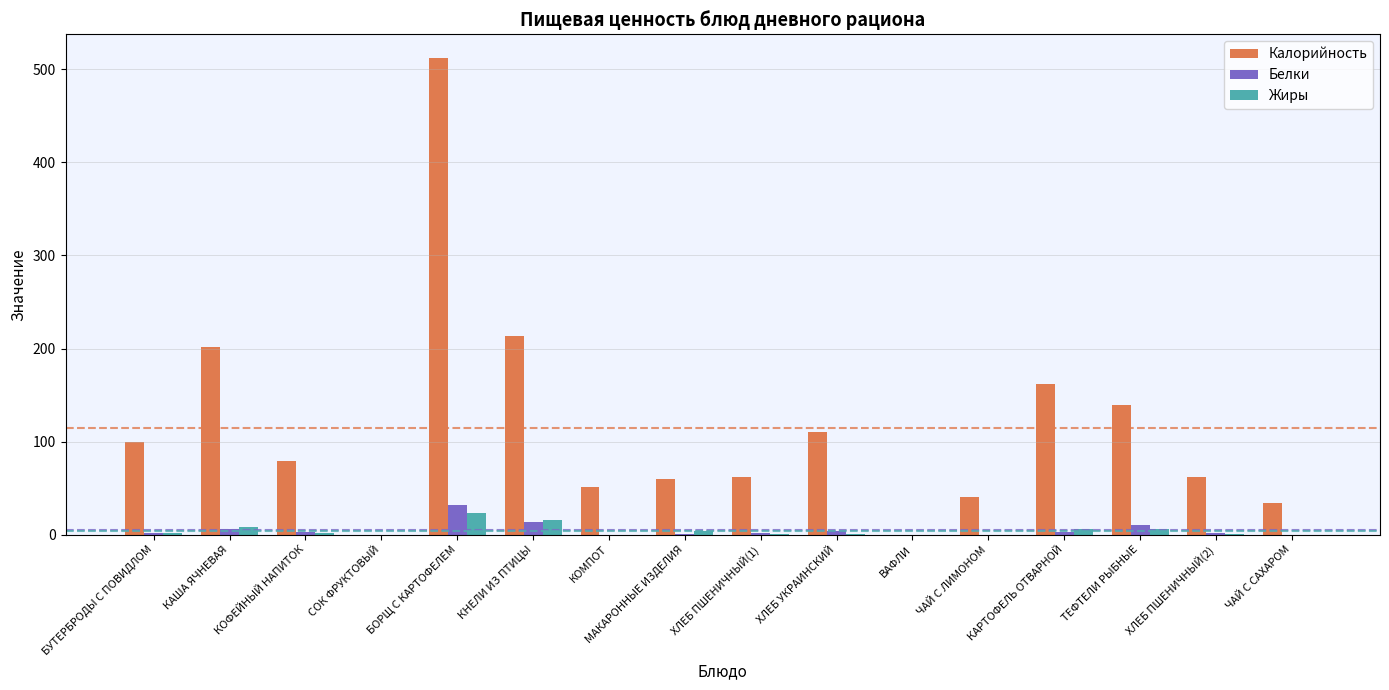

What is the greatest value displayed?

512.0